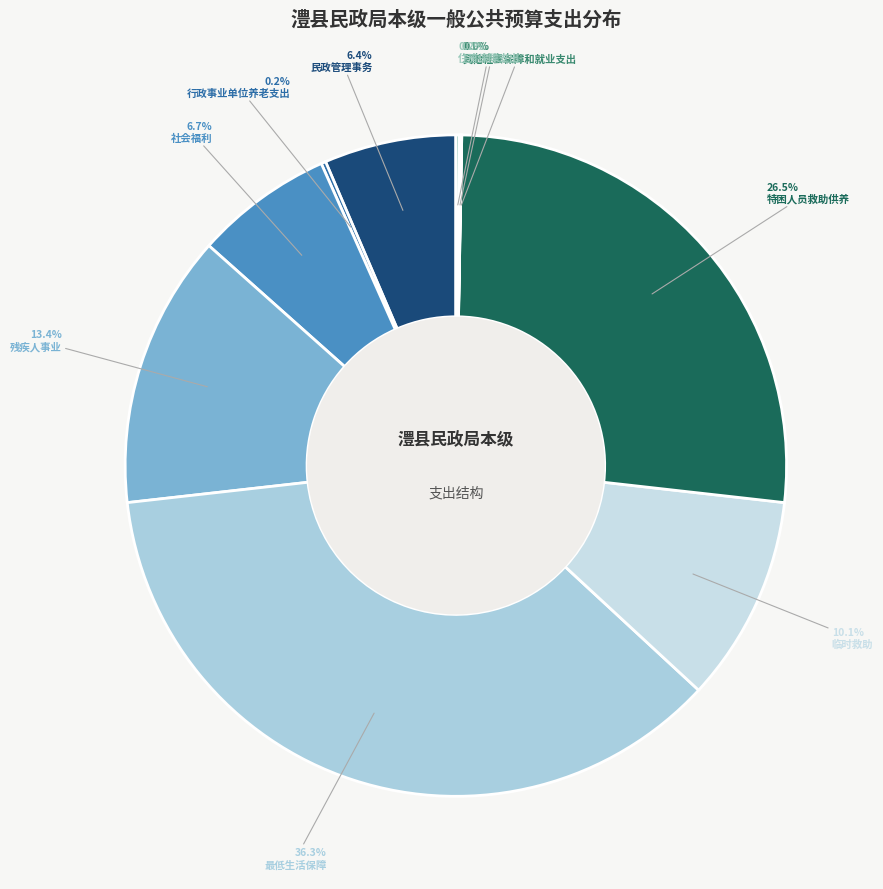

Which slice is the smallest?

其他社会保障和就业支出